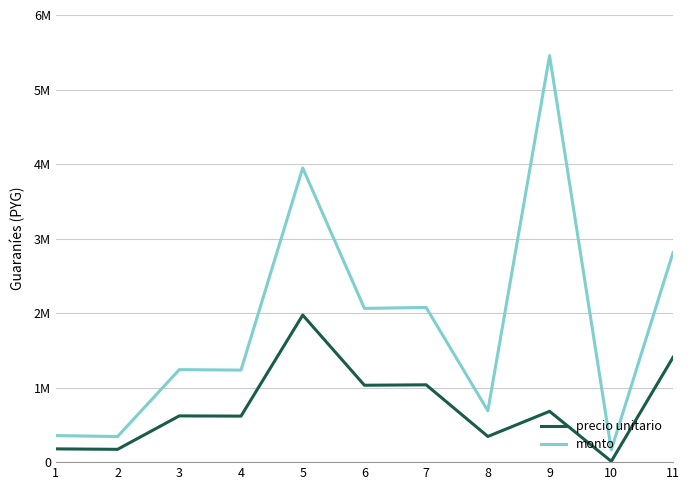

What are all the series names shown in the legend?

precio unitario, monto